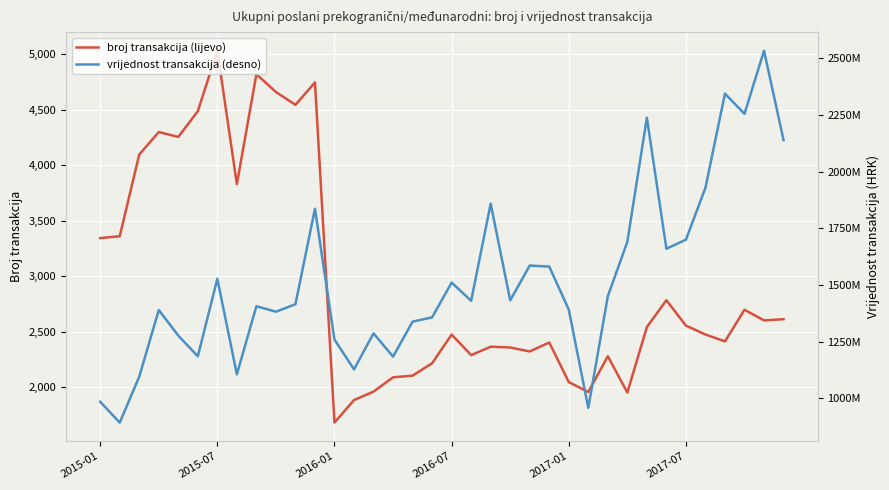

Which category has the lowest value in the broj transakcija (lijevo) series?

2016-01